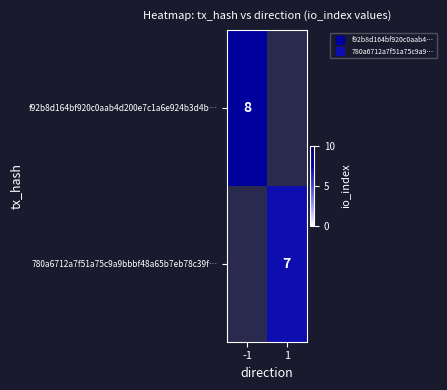

What is the smallest value displayed?

7.0